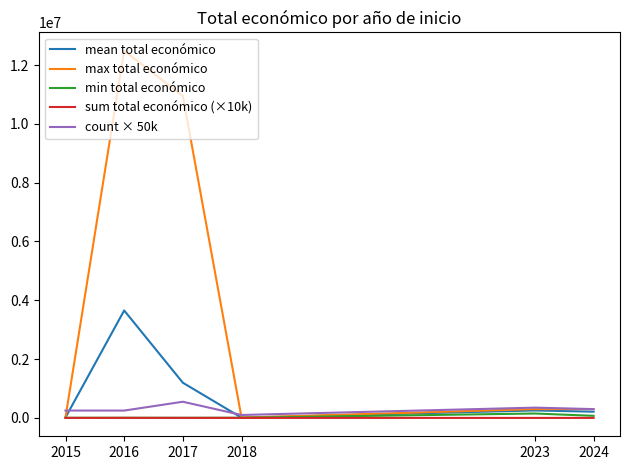

Between 2015 and 2017, which series saw the biggest shift?

max total económico